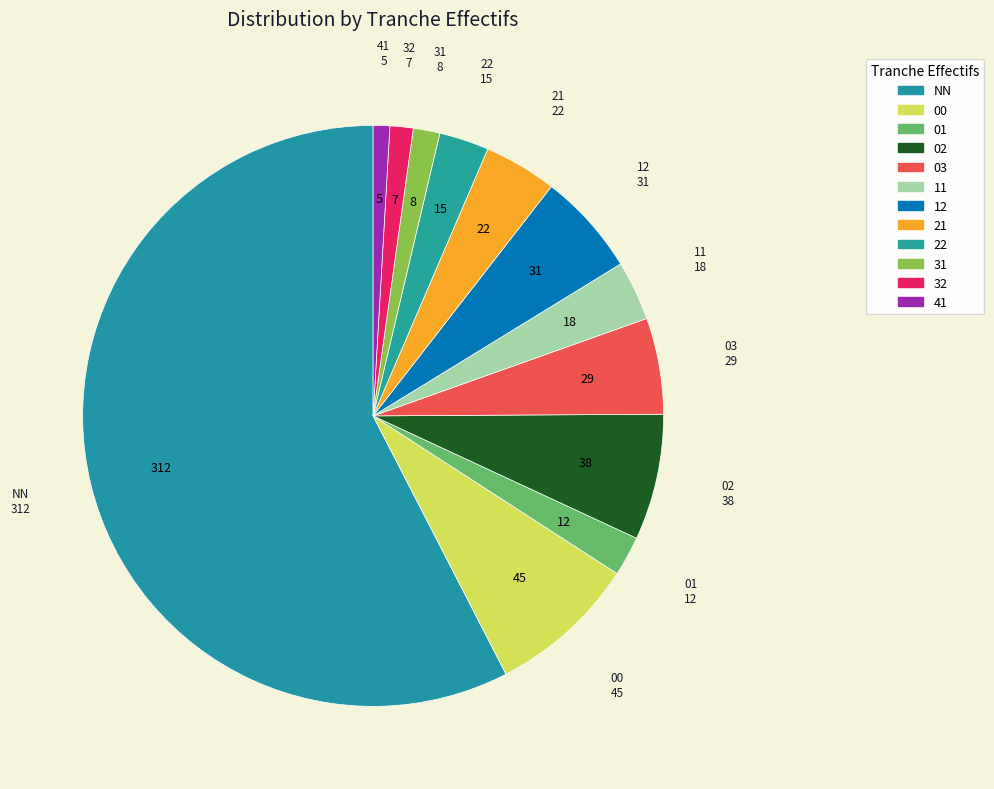

To the nearest percent, what portion does 12 represent?

6%